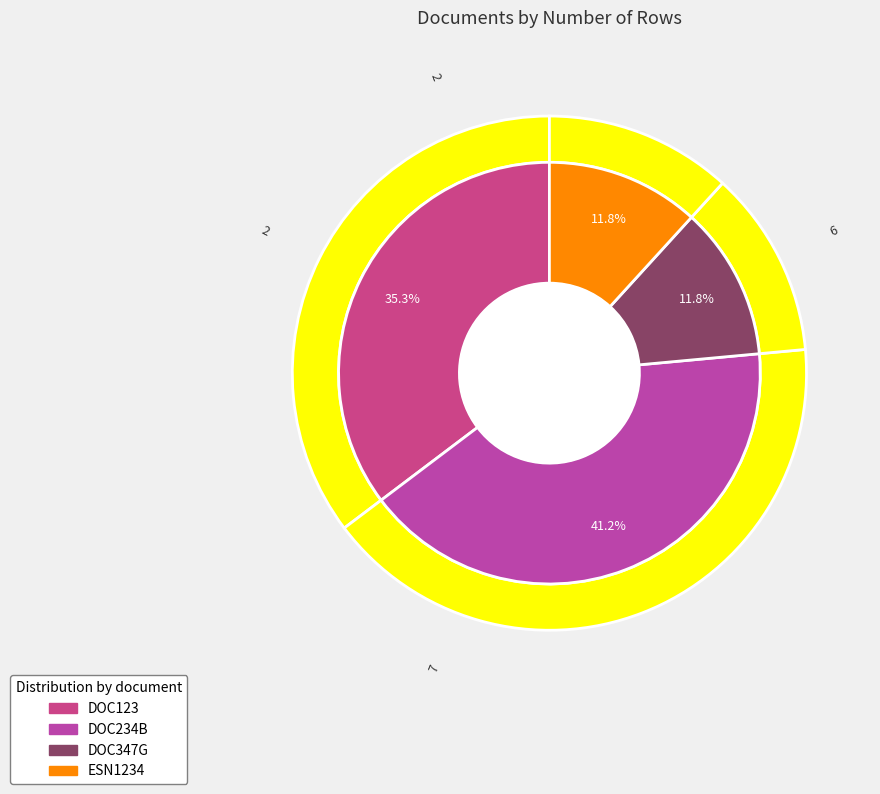

Is DOC123 the majority of the pie?

No